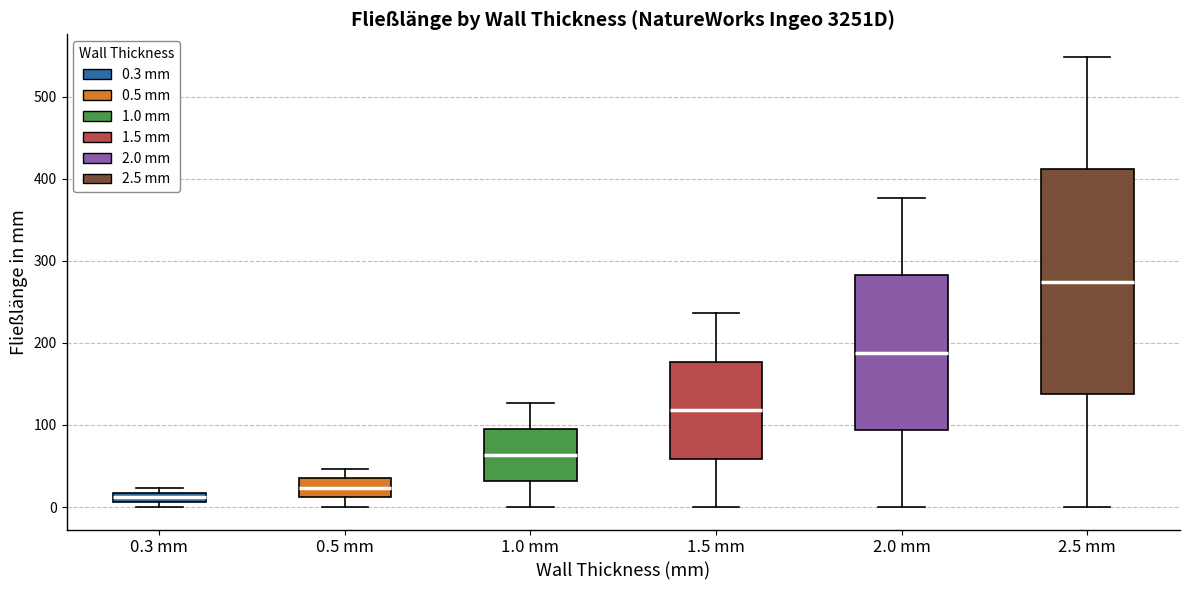

Which box has the highest median line?

2.5 mm